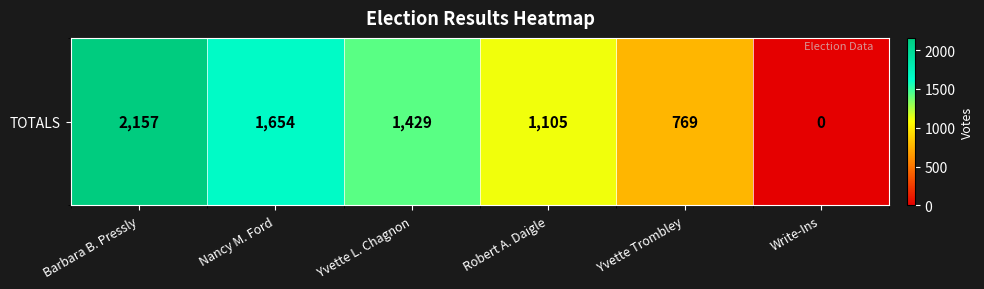

Rank the categories by value from highest to lowest.

Barbara B. Pressly, Nancy M. Ford, Yvette L. Chagnon, Robert A. Daigle, Yvette Trombley, Write-Ins